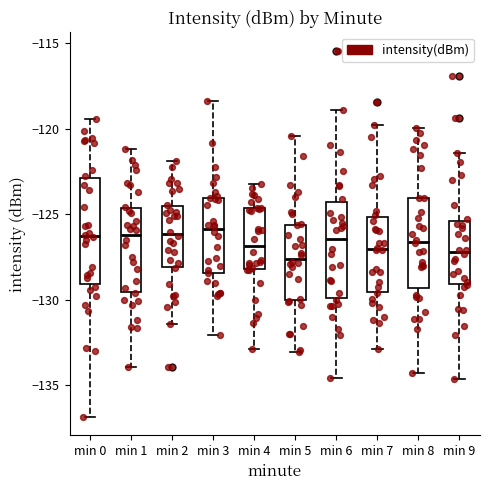

Reading left to right, transcribe this box plot: for each box, give where its median line is, the range the box spans, and where its two whiskers end, as read against the y-axis. The values are not printed on the chart, so give them approximately, as read against the axis.

min 0: median -126.5, box -129.0 to -123.0, whiskers -137.0 to -119.5
min 1: median -126.0, box -129.5 to -124.5, whiskers -134.0 to -121.0
min 2: median -126.0, box -128.0 to -124.5, whiskers -131.5 to -122.0
min 3: median -126.0, box -128.5 to -124.0, whiskers -132.0 to -118.5
min 4: median -127.0, box -128.0 to -124.5, whiskers -133.0 to -123.0
min 5: median -127.5, box -130.0 to -125.5, whiskers -133.0 to -120.5
min 6: median -126.5, box -130.0 to -124.5, whiskers -134.5 to -119.0
min 7: median -127.0, box -129.5 to -125.0, whiskers -133.0 to -120.0
min 8: median -126.5, box -129.5 to -124.0, whiskers -134.5 to -120.0
min 9: median -127.0, box -129.0 to -125.5, whiskers -134.5 to -121.5